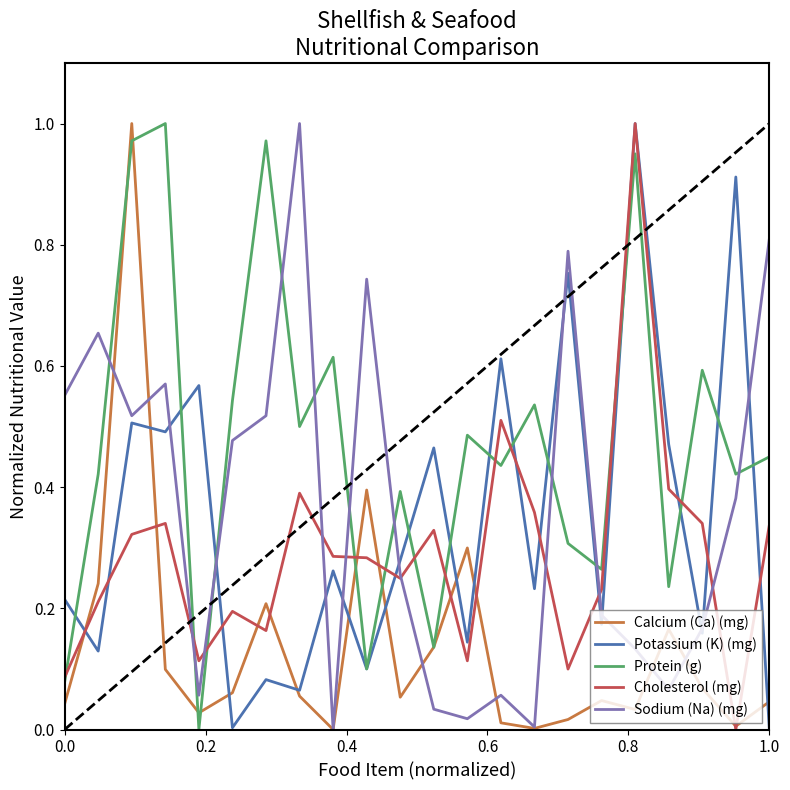

What are all the series names shown in the legend?

Calcium (Ca) (mg), Potassium (K) (mg), Protein (g), Cholesterol (mg), Sodium (Na) (mg)